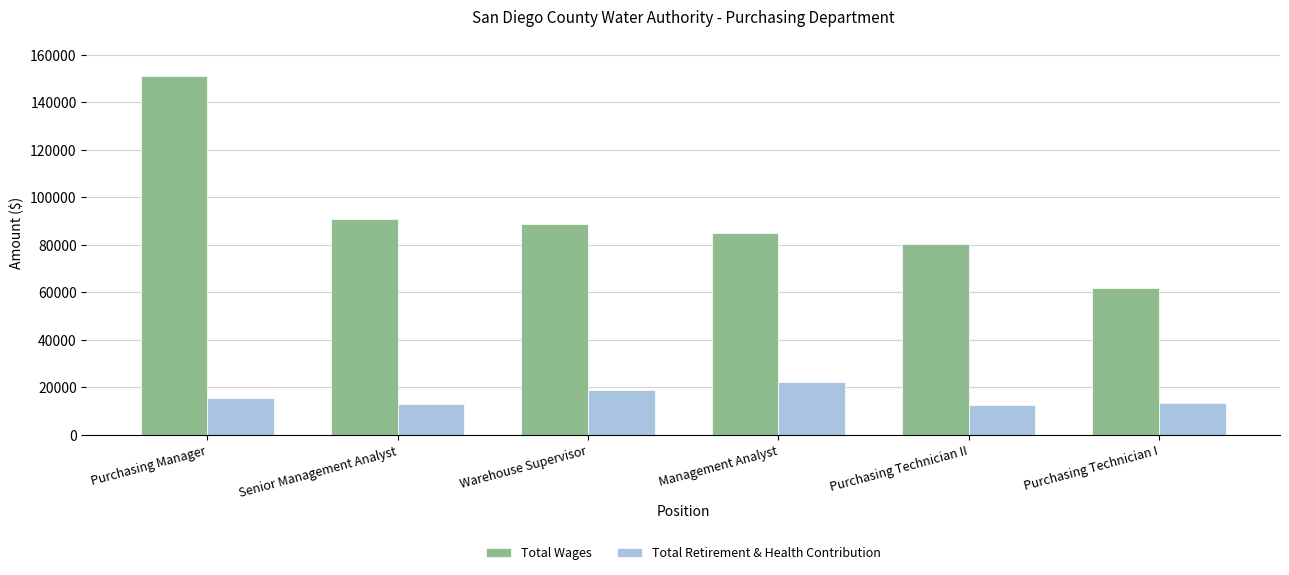

What is the minimum value for Total Retirement & Health Contribution?

12656